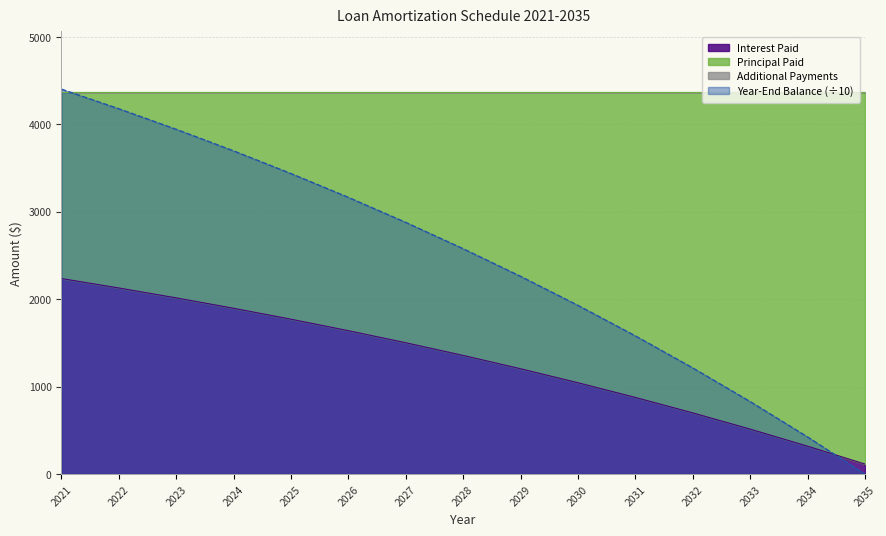

Which series has the widest spread of values?

Principal Paid